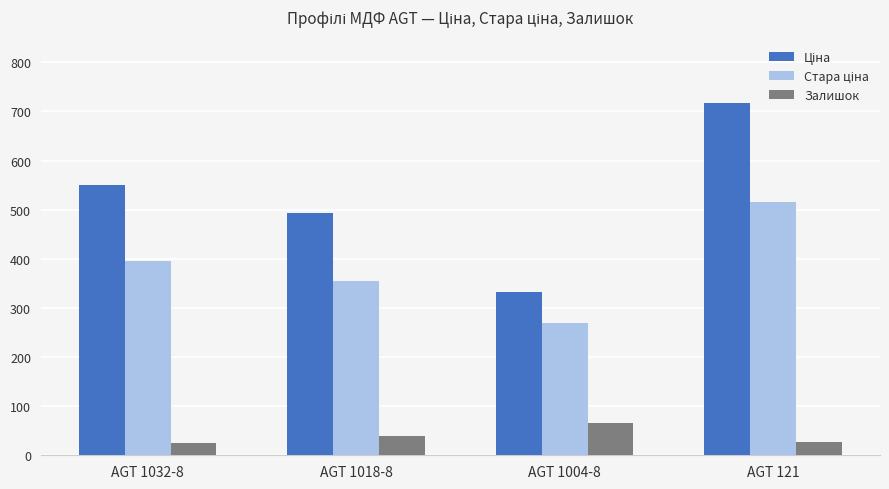

How many distinct data groups are displayed?

3